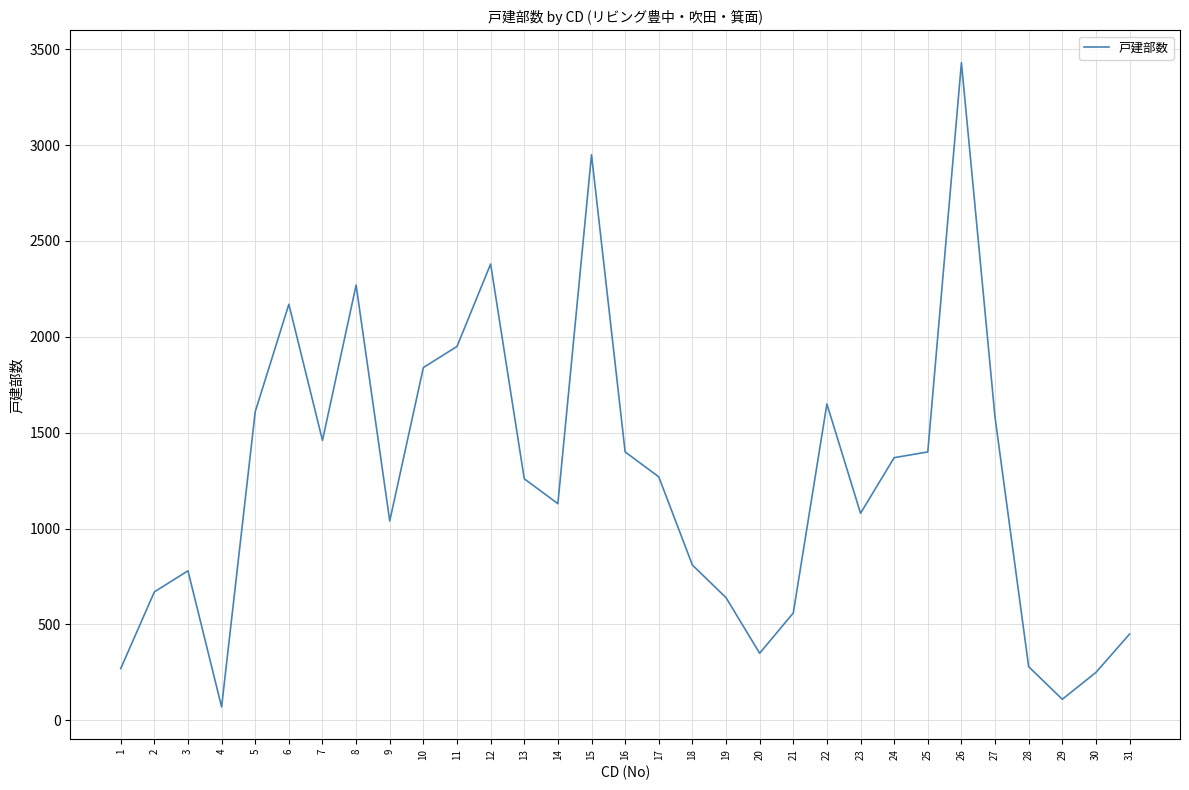

What value does the data have at 11, to the nearest 100?

2000